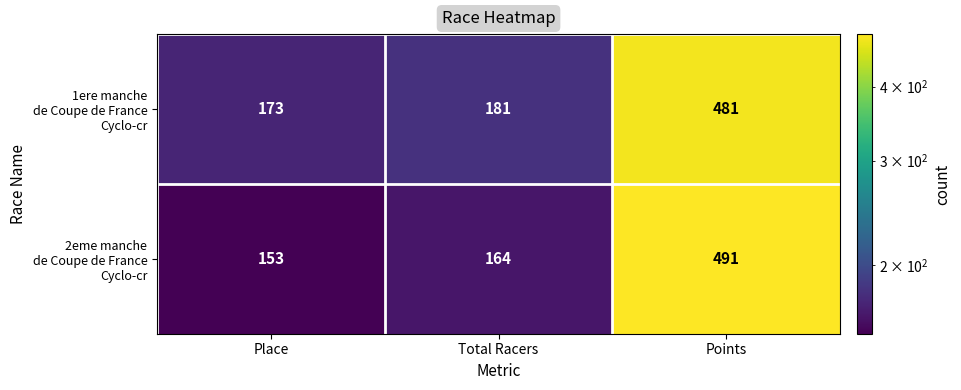

What is the spread (max minus min) of values at Total Racers?

17